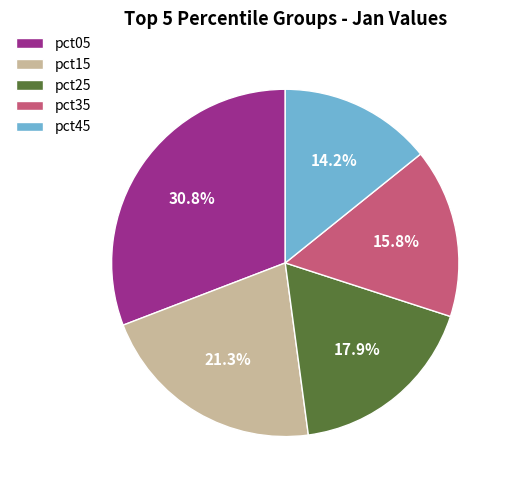

To the nearest percent, what is the combined percentage of pct45 and pct35?

30%